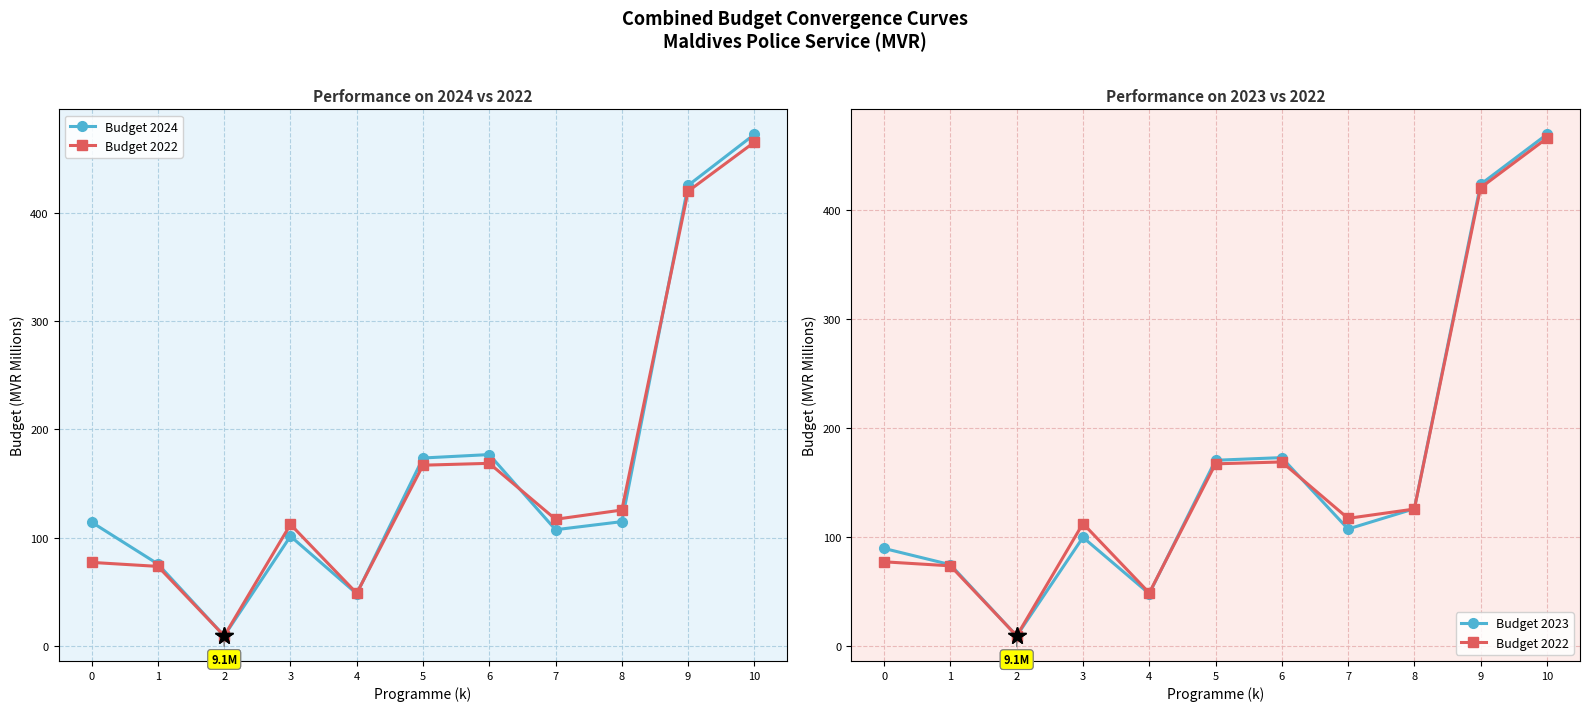

Which category has the lowest value in the Budget 2022 series?

2